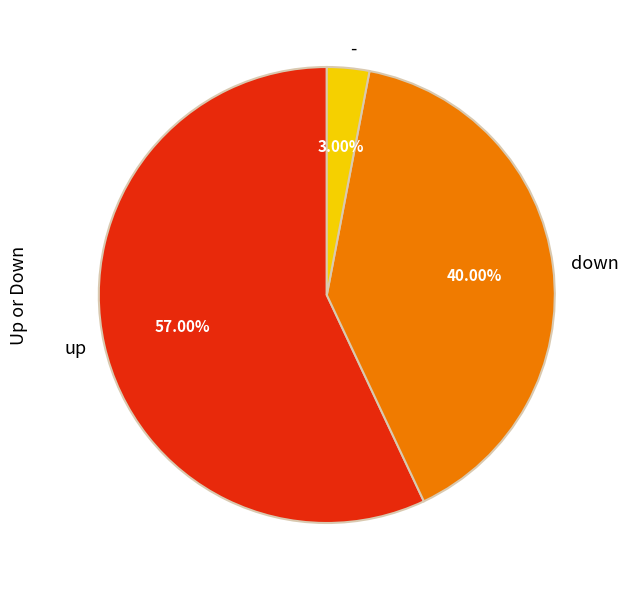

Does up account for over 50% of the chart?

Yes